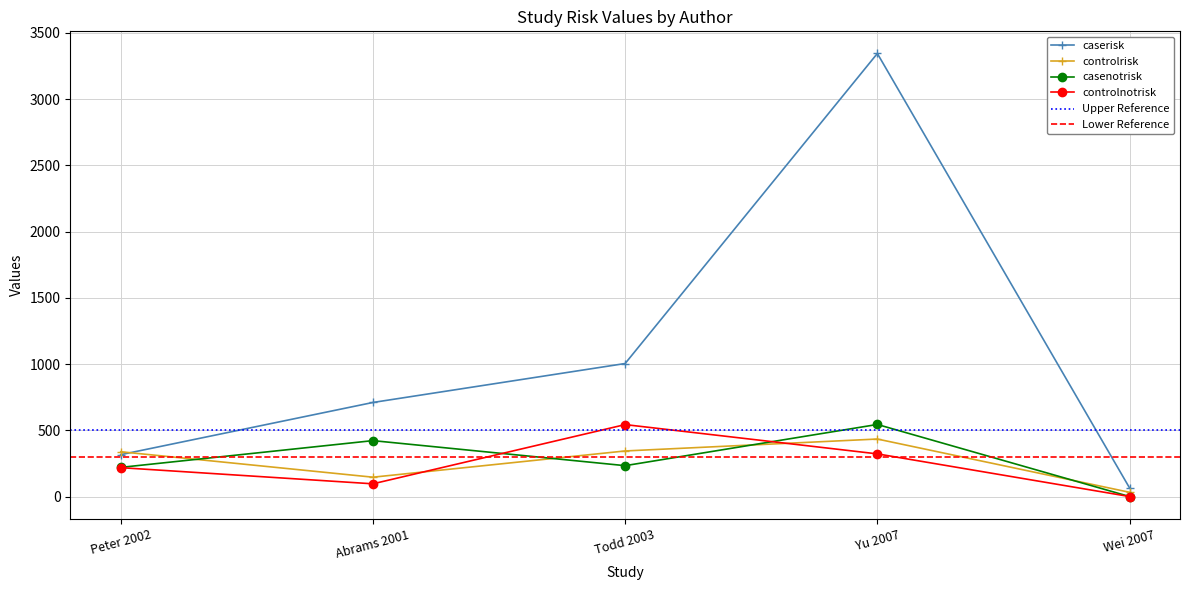

Between Peter 2002 and Abrams 2001, which series saw the biggest shift?

caserisk